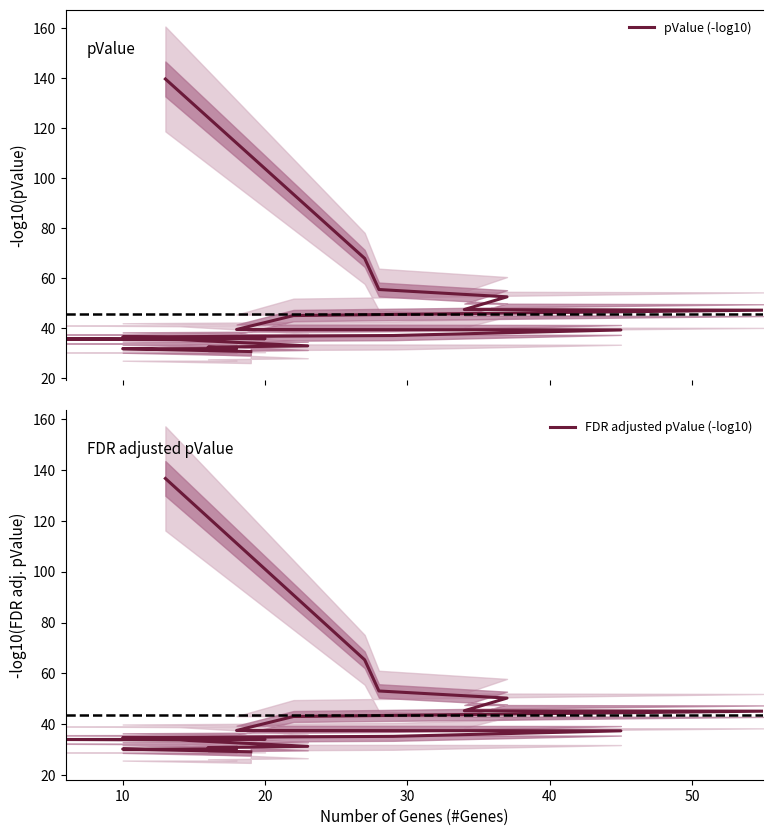

Between 30 and 10, which series saw the biggest shift?

pValue (-log10)